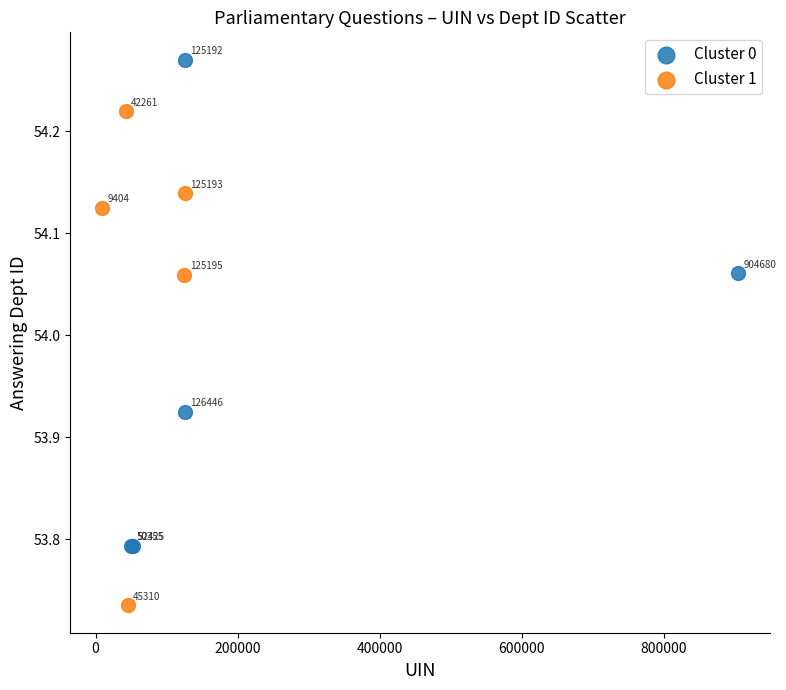

Which series contains the highest Y value?

Cluster 0